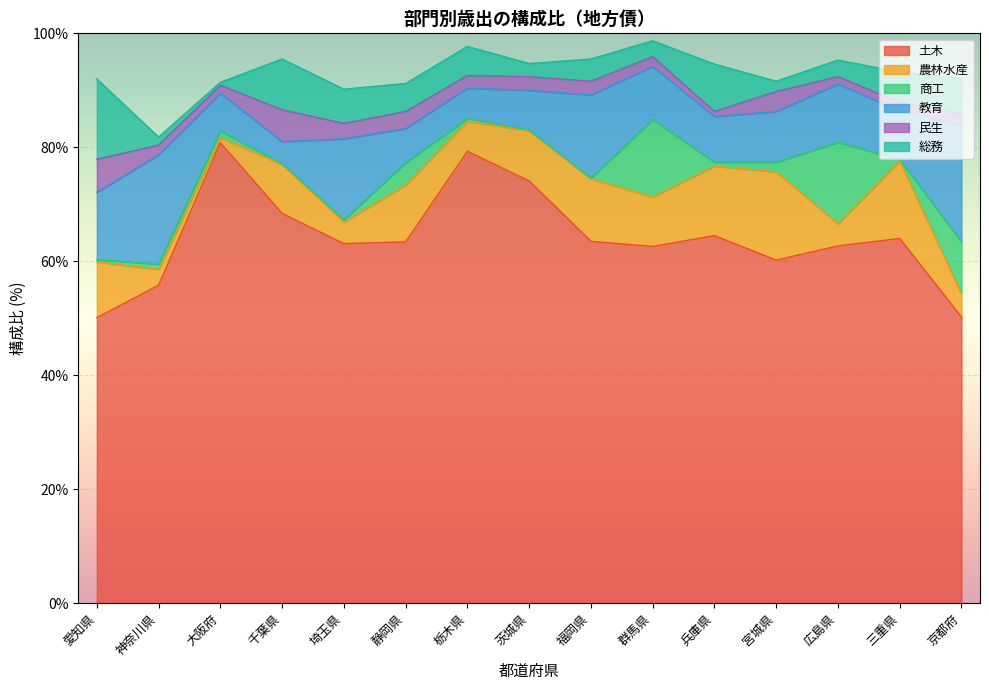

Rank the series by their maximum value, from highest to lowest.

土木, 教育, 農林水産, 商工, 総務, 民生